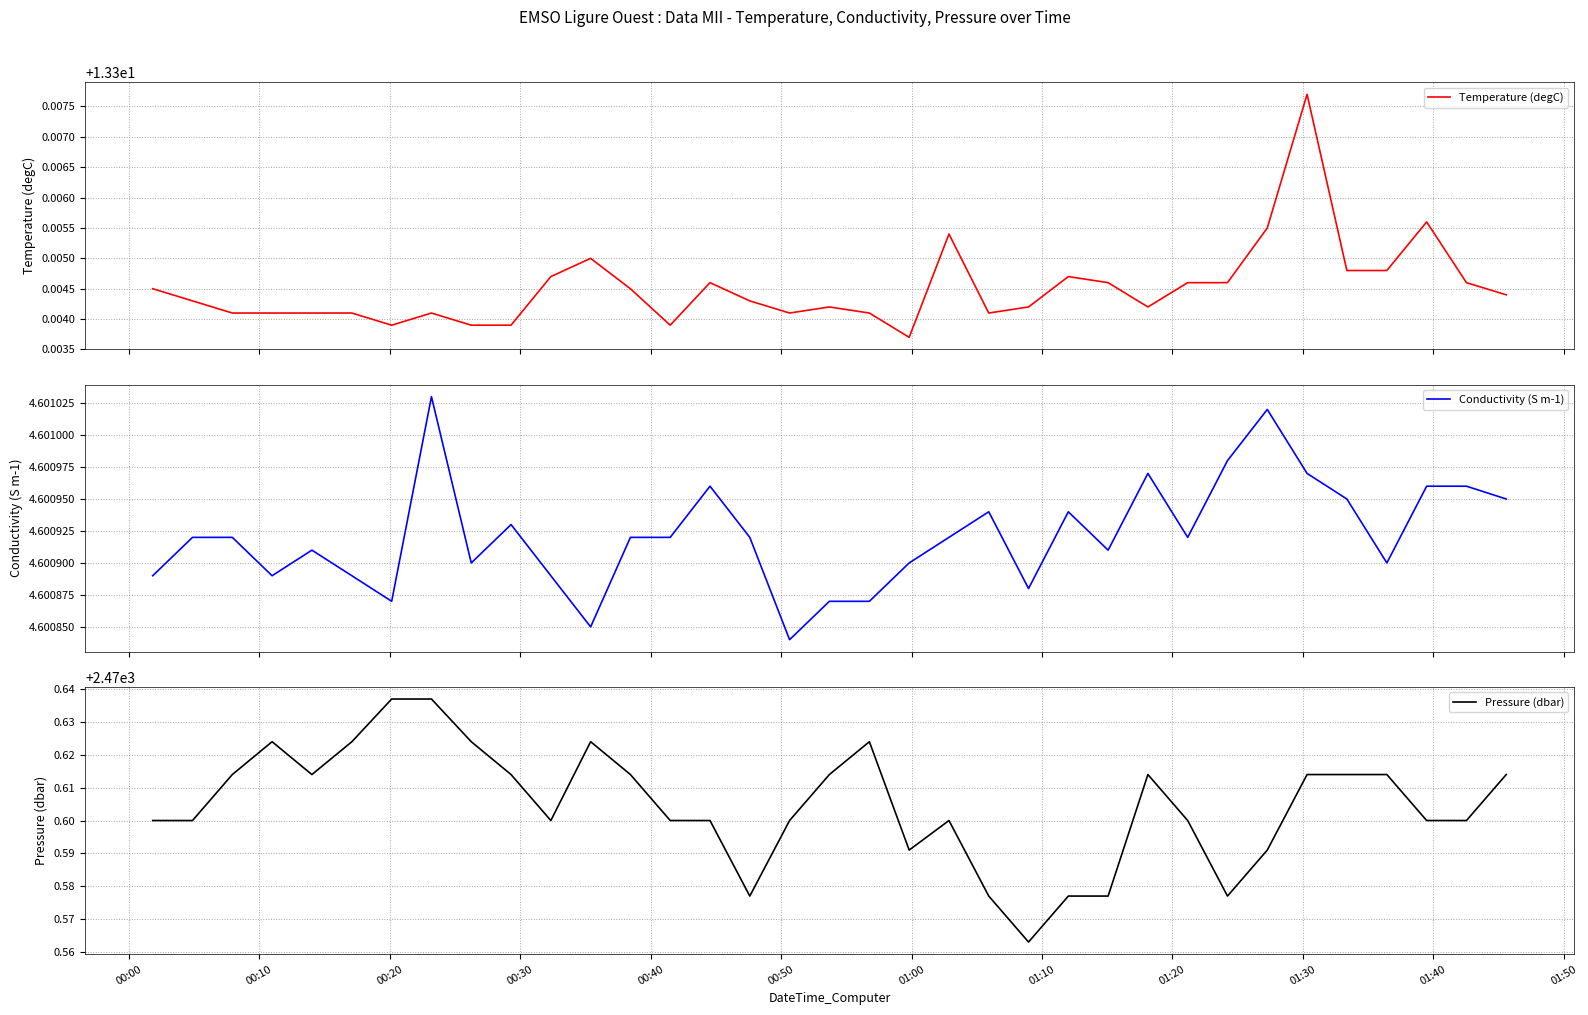

The value of Temperature (degC) at 00:30 is 2.8. True or false?

False